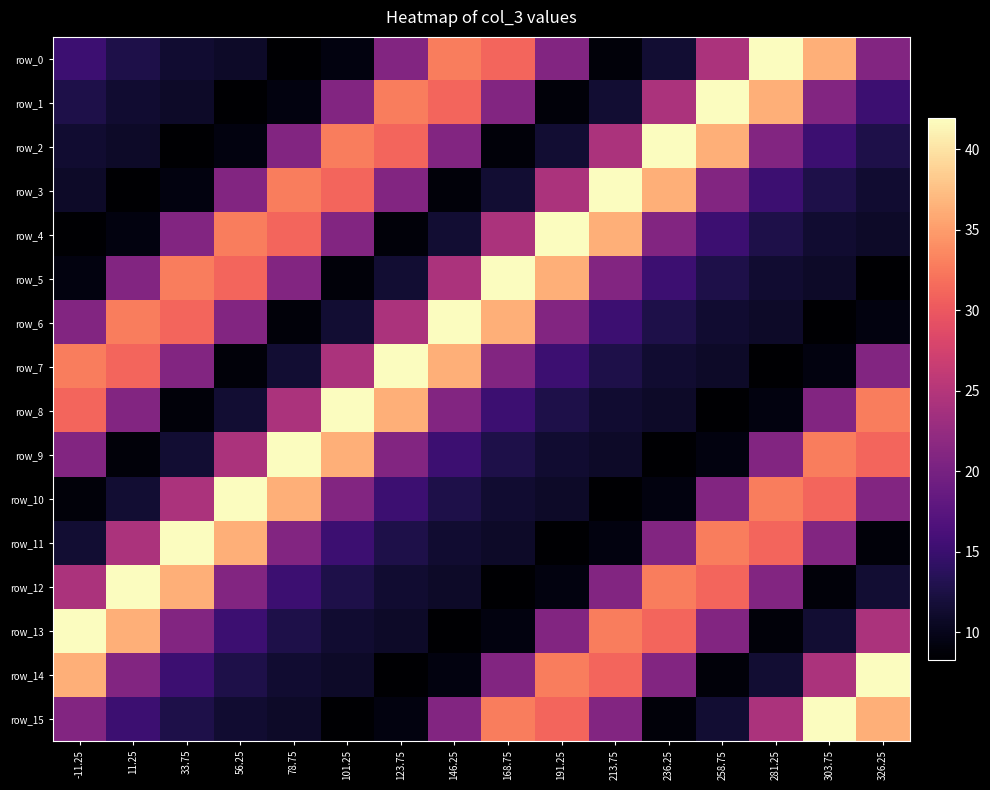

What value does the row_12 series have at 213.75?

21.0